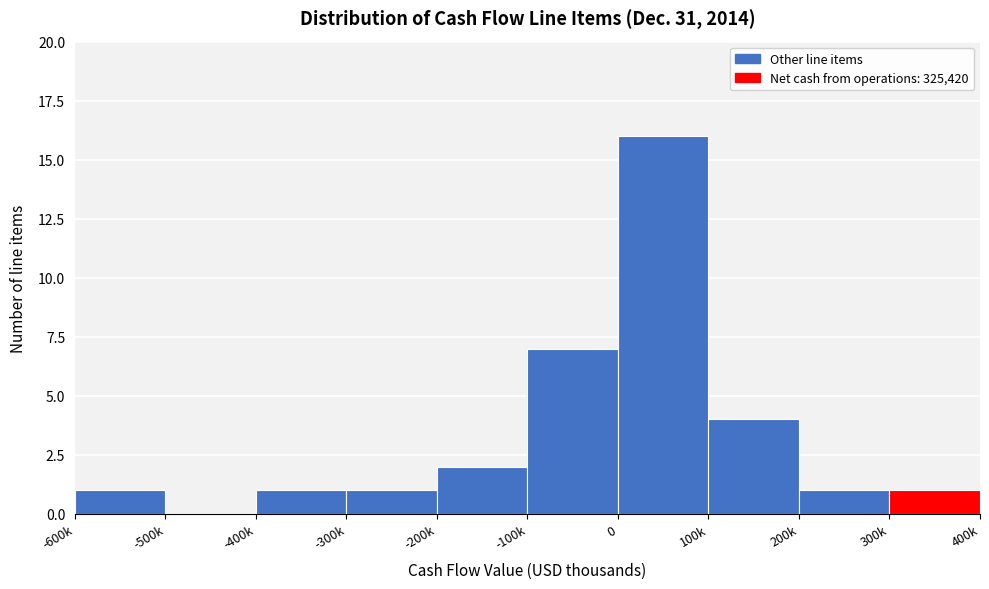

Reading right to left, what are all the values shown in this chart?

300k=1	200k=1	100k=4	0=16	-100k=7	-200k=2	-300k=1	-400k=1	-500k=0	-600k=1